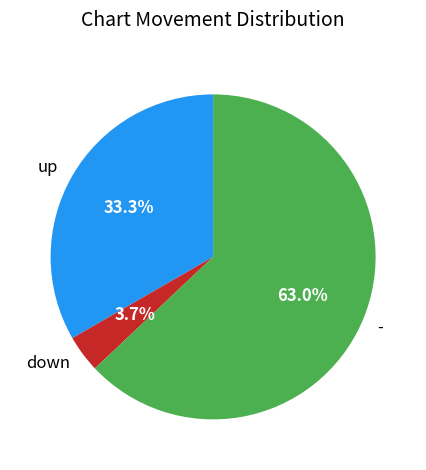

The down slice represents 4% of the pie. True or false?

True